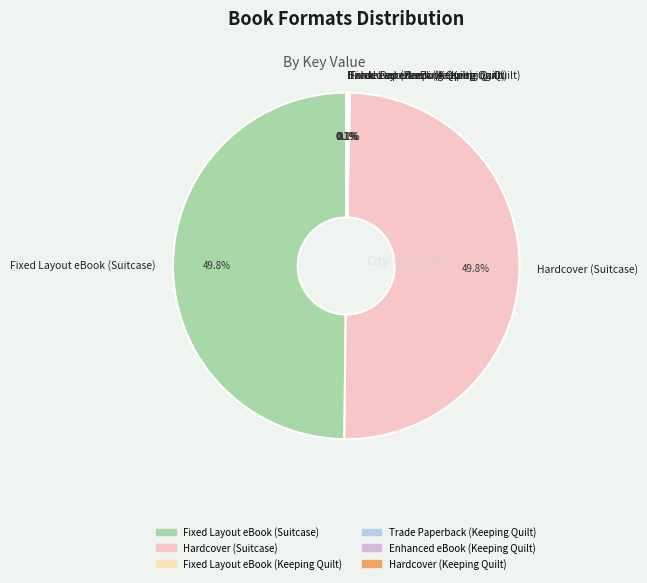

What percentage is NOT represented by Hardcover (Suitcase)?

50.2%